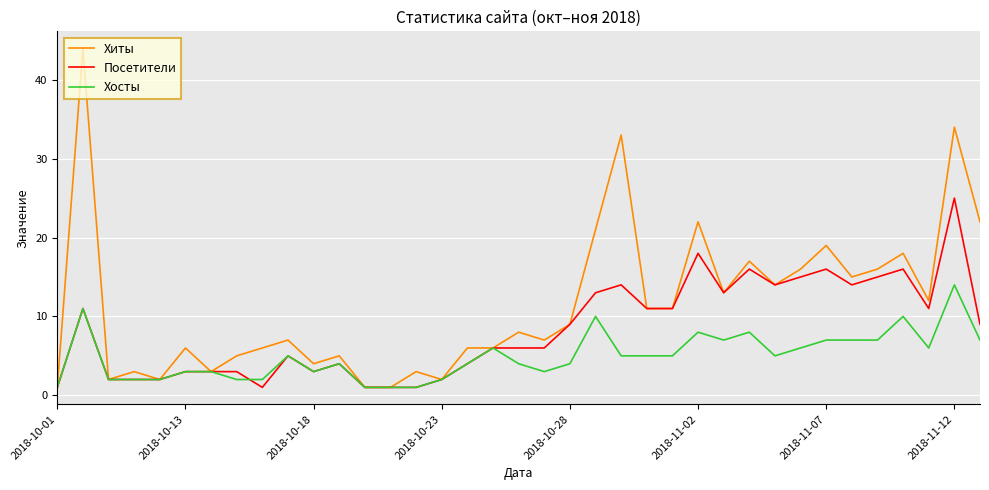

List the series in order of their overall mean, lowest first.

Хосты, Посетители, Хиты